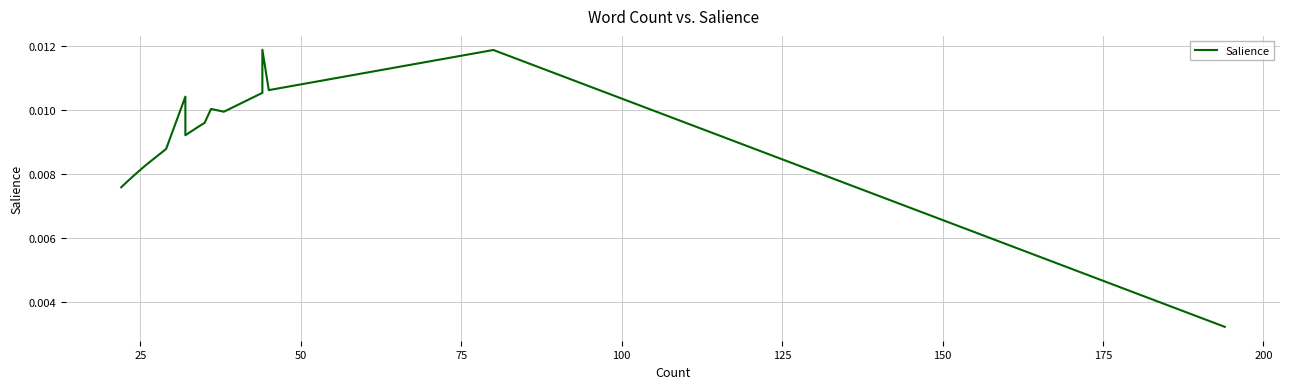

How many points are higher than both their immediate neighbors (excluding endpoints)?

4